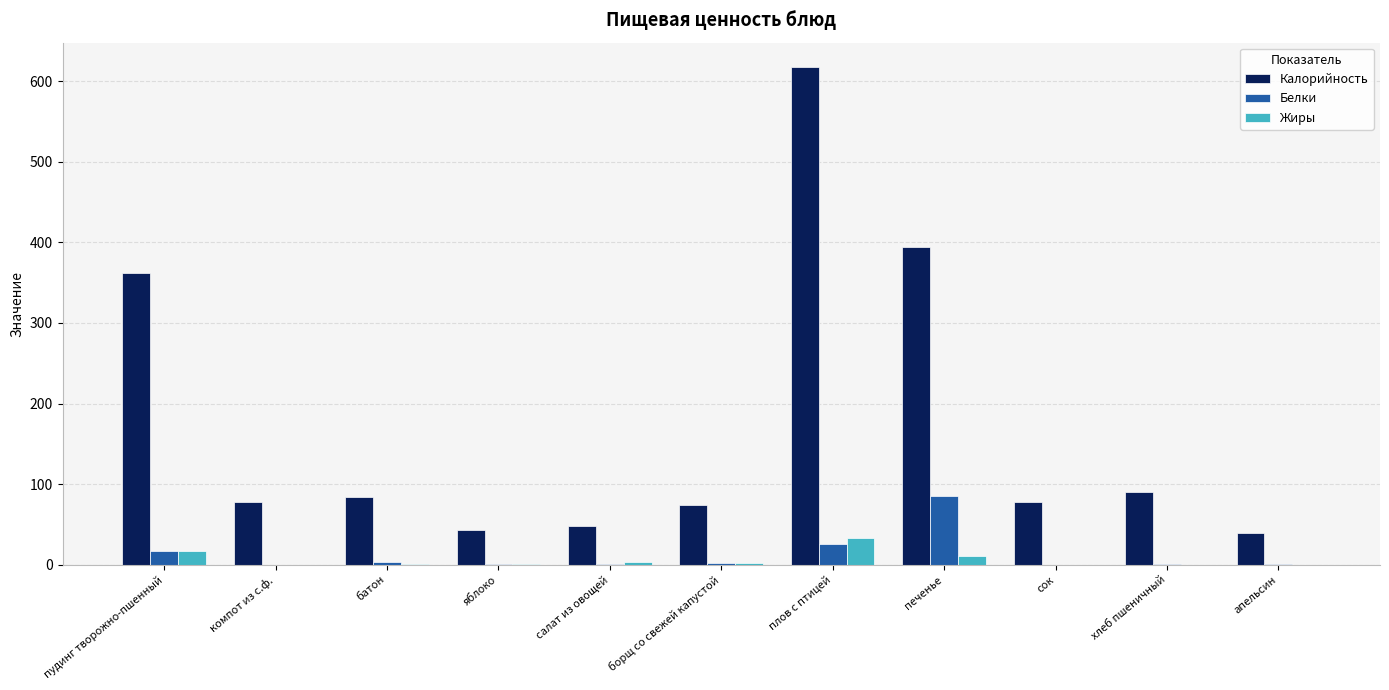

Count the number of data series in this chart.

3